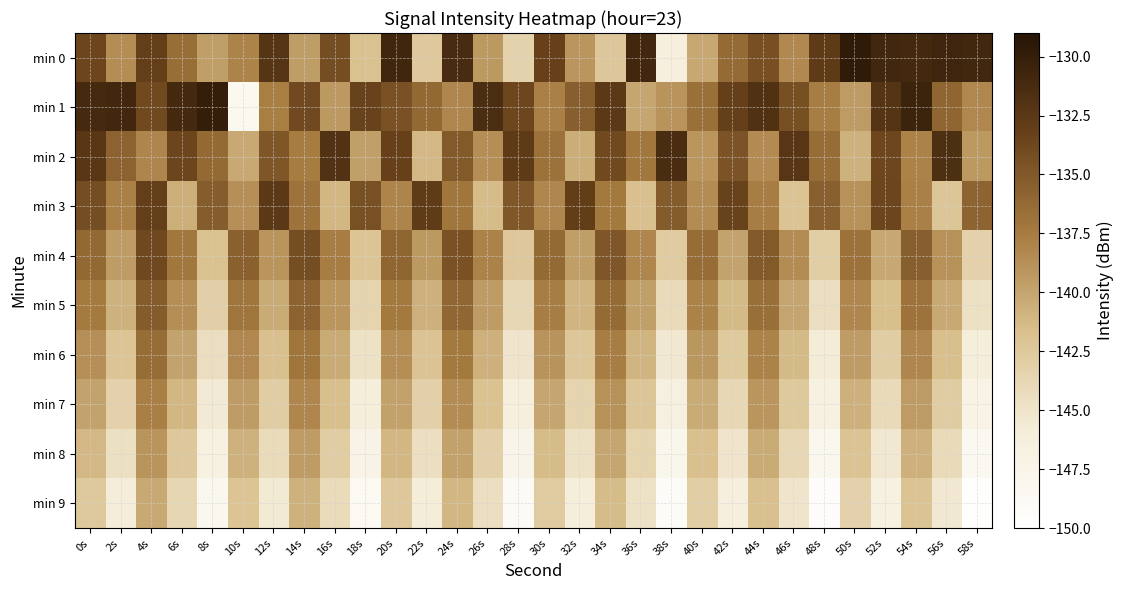

Reading left to right, list all the values displayed in this chart.

min 0: 0s=-133.6	2s=-138.6	4s=-133.1	6s=-136.5	8s=-139.6	10s=-137.9	12s=-132.2	14s=-139.5	16s=-134.2	18s=-141.8	20s=-130.7	22s=-142.5	24s=-131.3	26s=-139.3	28s=-143.4	30s=-133.3	32s=-139.1	34s=-142.4	36s=-130.9	38s=-146.3	40s=-140.2	42s=-136.3	44s=-134.4	46s=-138.3	48s=-132.7	50s=-129.7	52s=-130.8	54s=-131.0	56s=-130.7	58s=-130.8
min 1: 0s=-131.2	2s=-130.9	4s=-133.9	6s=-131.0	8s=-130.0	10s=-148.4	12s=-137.6	14s=-133.9	16s=-139.3	18s=-133.4	20s=-134.5	22s=-136.1	24s=-138.2	26s=-131.5	28s=-133.7	30s=-137.8	32s=-135.4	34s=-132.6	36s=-140.1	38s=-138.9	40s=-136.7	42s=-133.2	44s=-131.8	46s=-134.3	48s=-137.6	50s=-139.4	52s=-132.1	54s=-130.5	56s=-135.9	58s=-138.3
min 2: 0s=-132.4	2s=-135.7	4s=-138.1	6s=-133.6	8s=-136.2	10s=-140.3	12s=-134.8	14s=-137.5	16s=-131.9	18s=-139.7	20s=-133.3	22s=-141.2	24s=-135.1	26s=-138.6	28s=-132.7	30s=-136.8	32s=-140.5	34s=-133.9	36s=-137.2	38s=-131.4	40s=-139.1	42s=-134.6	44s=-138.4	46s=-132.3	48s=-136.5	50s=-140.8	52s=-133.7	54s=-137.9	56s=-131.6	58s=-139.3
min 3: 0s=-134.2	2s=-137.8	4s=-133.1	6s=-140.6	8s=-135.3	10s=-138.7	12s=-132.5	14s=-136.9	16s=-141.1	18s=-134.4	20s=-138.0	22s=-132.8	24s=-137.1	26s=-141.4	28s=-134.9	30s=-138.2	32s=-133.0	34s=-137.3	36s=-141.7	38s=-135.2	40s=-138.5	42s=-133.4	44s=-137.6	46s=-142.0	48s=-135.5	50s=-138.8	52s=-133.6	54s=-137.8	56s=-142.2	58s=-135.8
min 4: 0s=-136.1	2s=-139.5	4s=-133.8	6s=-137.2	8s=-141.8	10s=-135.6	12s=-139.0	14s=-134.2	16s=-137.6	18s=-142.1	20s=-135.9	22s=-139.3	24s=-134.5	26s=-137.9	28s=-142.4	30s=-136.2	32s=-139.6	34s=-134.8	36s=-138.2	38s=-142.7	40s=-136.5	42s=-139.9	44s=-135.1	46s=-138.5	48s=-143.0	50s=-136.8	52s=-140.2	54s=-135.4	56s=-138.8	58s=-143.3
min 5: 0s=-137.4	2s=-140.8	4s=-135.2	6s=-138.6	8s=-143.1	10s=-137.0	12s=-140.4	14s=-135.7	16s=-139.1	18s=-143.5	20s=-137.3	22s=-140.7	24s=-136.0	26s=-139.4	28s=-143.8	30s=-137.6	32s=-141.0	34s=-136.3	36s=-139.7	38s=-144.1	40s=-137.9	42s=-141.3	44s=-136.6	46s=-140.0	48s=-144.4	50s=-138.2	52s=-141.6	54s=-136.9	56s=-140.3	58s=-144.7
min 6: 0s=-138.7	2s=-142.1	4s=-136.5	6s=-139.9	8s=-144.4	10s=-138.3	12s=-141.7	14s=-137.0	16s=-140.4	18s=-144.8	20s=-138.6	22s=-142.0	24s=-137.3	26s=-140.7	28s=-145.1	30s=-138.9	32s=-142.3	34s=-137.6	36s=-141.0	38s=-145.4	40s=-139.2	42s=-142.6	44s=-137.9	46s=-141.3	48s=-145.7	50s=-139.5	52s=-142.9	54s=-138.2	56s=-141.6	58s=-146.0
min 7: 0s=-139.9	2s=-143.3	4s=-137.7	6s=-141.1	8s=-145.6	10s=-139.5	12s=-142.9	14s=-138.2	16s=-141.6	18s=-146.0	20s=-139.8	22s=-143.2	24s=-138.5	26s=-141.9	28s=-146.3	30s=-140.1	32s=-143.5	34s=-138.8	36s=-142.2	38s=-146.6	40s=-140.4	42s=-143.8	44s=-139.1	46s=-142.5	48s=-146.9	50s=-140.7	52s=-144.1	54s=-139.4	56s=-142.8	58s=-147.2
min 8: 0s=-141.2	2s=-144.6	4s=-139.0	6s=-142.4	8s=-146.9	10s=-140.8	12s=-144.2	14s=-139.5	16s=-142.9	18s=-147.3	20s=-141.1	22s=-144.5	24s=-139.8	26s=-143.2	28s=-147.6	30s=-141.4	32s=-144.8	34s=-140.1	36s=-143.5	38s=-147.9	40s=-141.7	42s=-145.1	44s=-140.4	46s=-143.8	48s=-148.2	50s=-142.0	52s=-145.4	54s=-140.7	56s=-144.1	58s=-148.5
min 9: 0s=-142.5	2s=-145.9	4s=-140.3	6s=-143.7	8s=-148.2	10s=-142.1	12s=-145.5	14s=-140.8	16s=-144.2	18s=-148.6	20s=-142.4	22s=-145.8	24s=-141.1	26s=-144.5	28s=-148.9	30s=-142.7	32s=-146.1	34s=-141.4	36s=-144.8	38s=-149.2	40s=-143.0	42s=-146.4	44s=-141.7	46s=-145.1	48s=-149.5	50s=-143.3	52s=-146.7	54s=-142.0	56s=-145.4	58s=-149.8